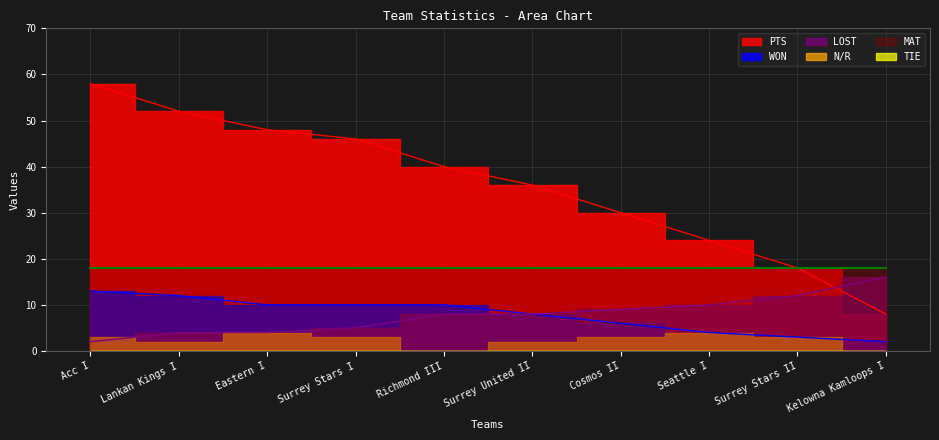

True or false: WON and LOST intersect in this chart.

False